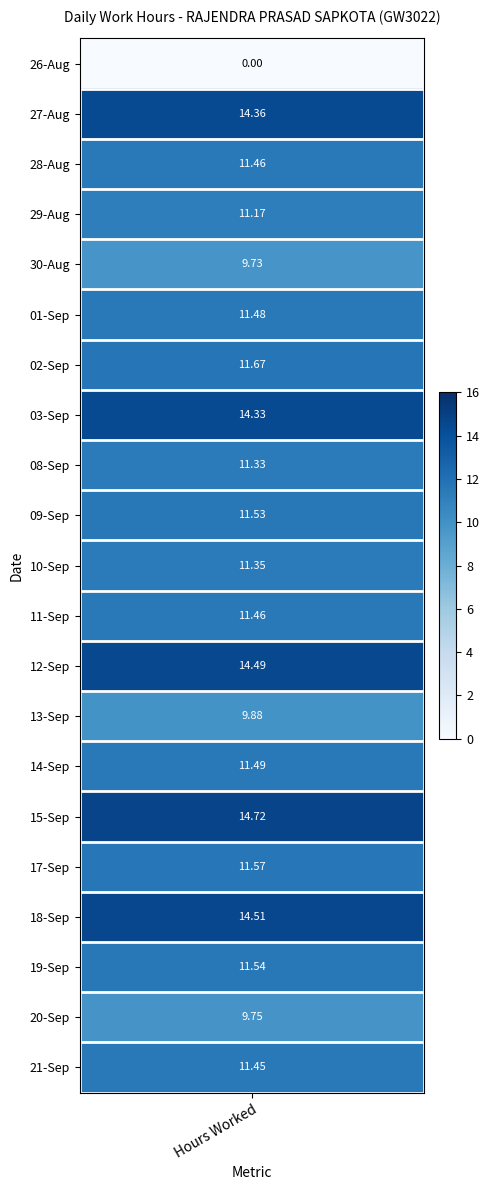

Count the number of data series in this chart.

21